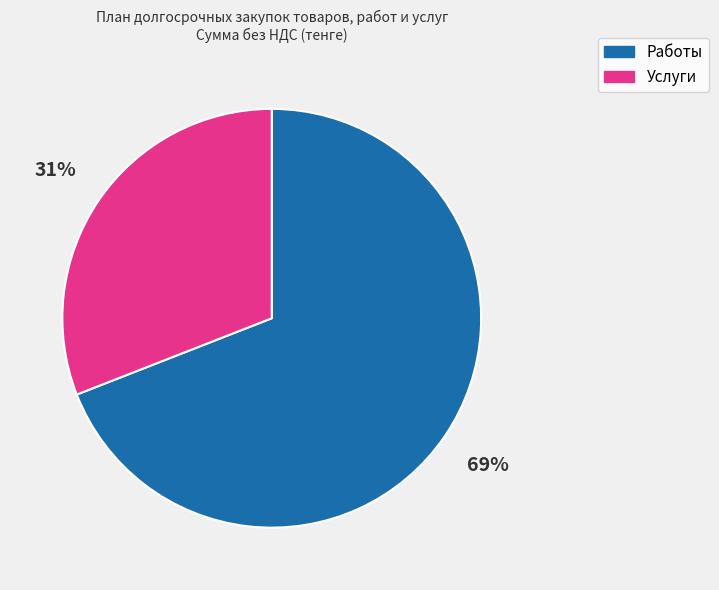

Is the sum of Работы and Услуги greater than half?

Yes